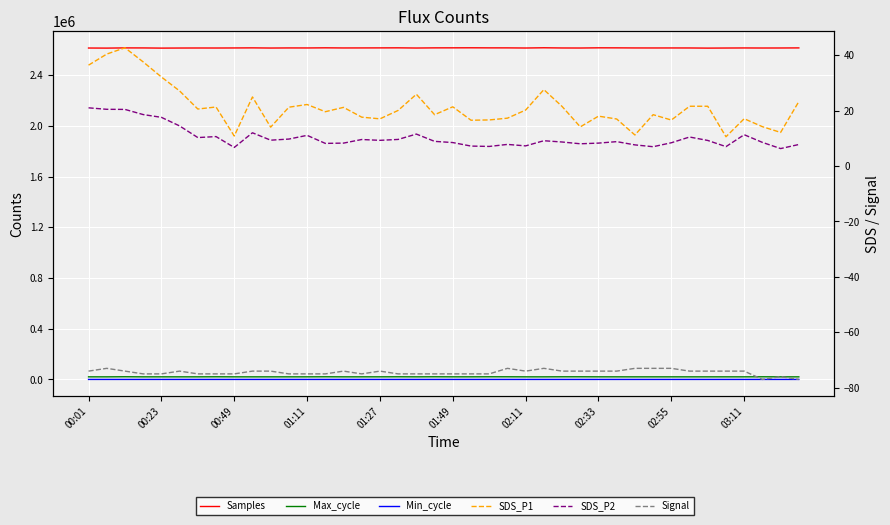

How many interior local valleys does the SDS_P2 series have?

11